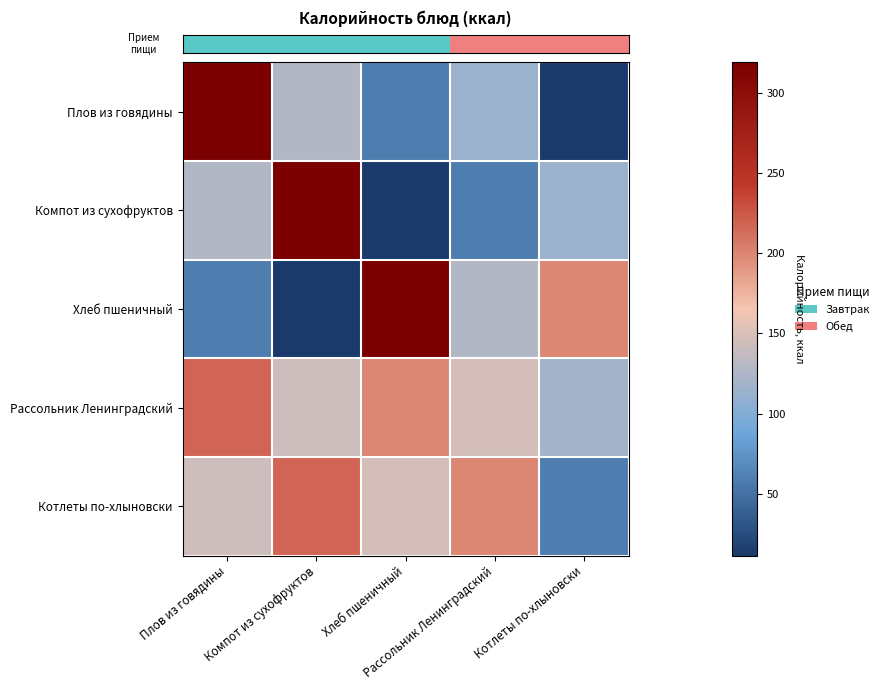

What is the minimum value shown in the chart?

11.2